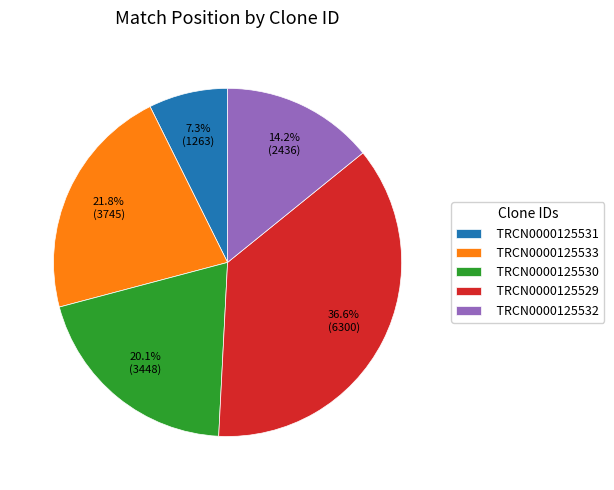

To the nearest percent, what is the average slice percentage?

20%